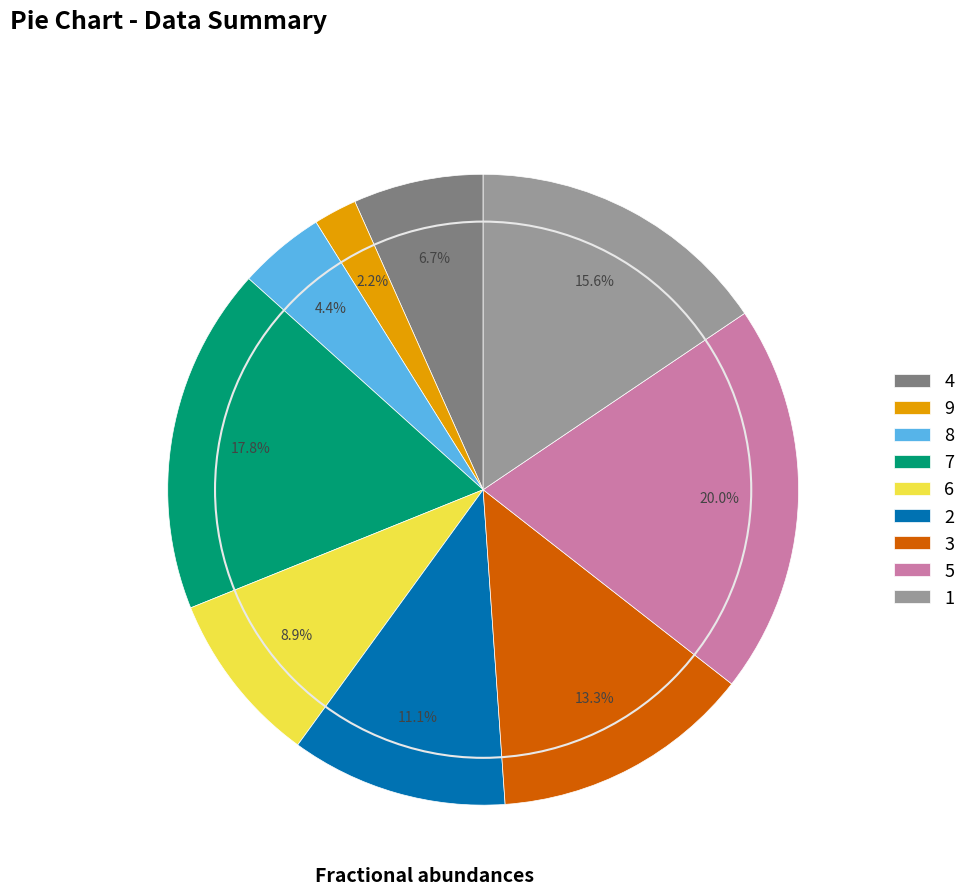

What is the ratio of the value at 5 to the value at 2?

1.8